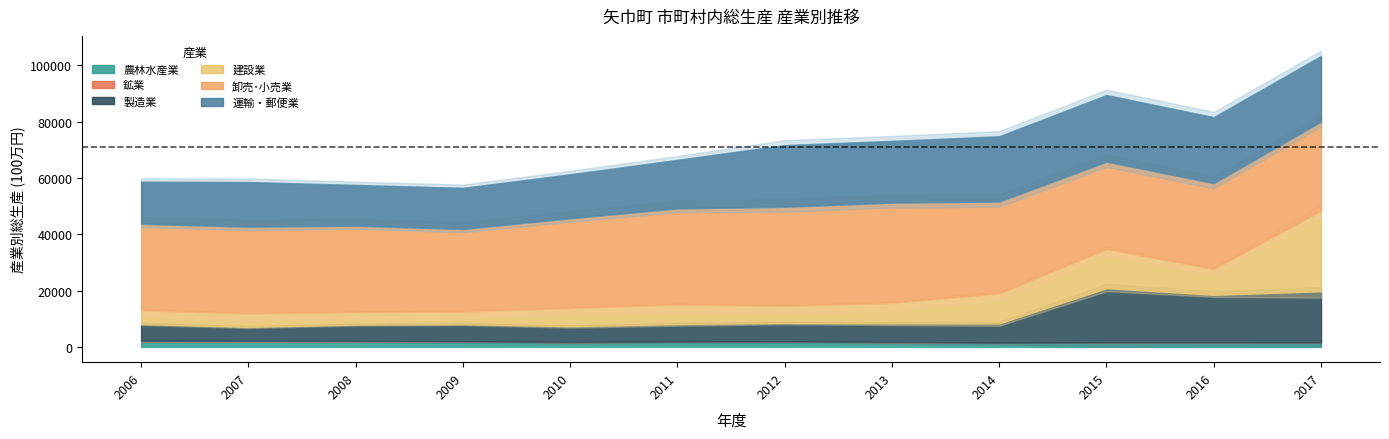

What is the value of the 卸売･小売業 point at the 11th from the left?

30477